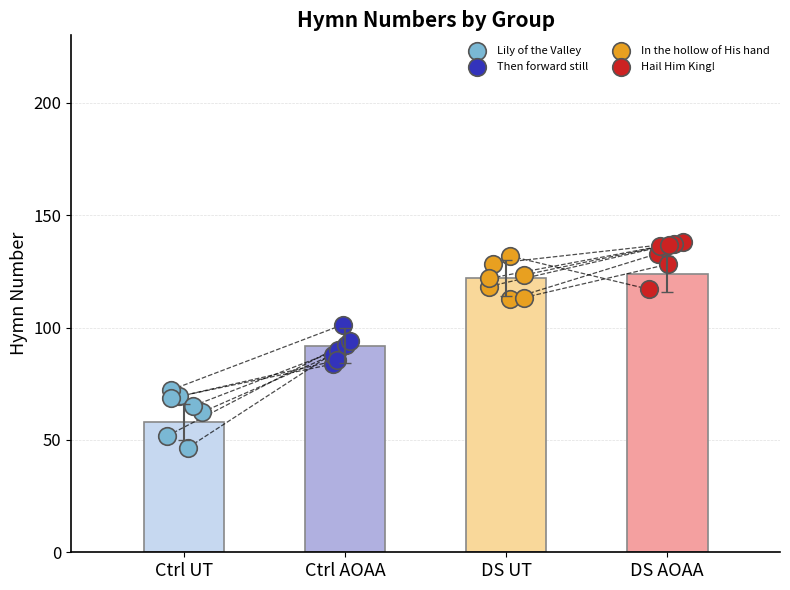

Which series has the largest total across all categories?

Hail Him King!